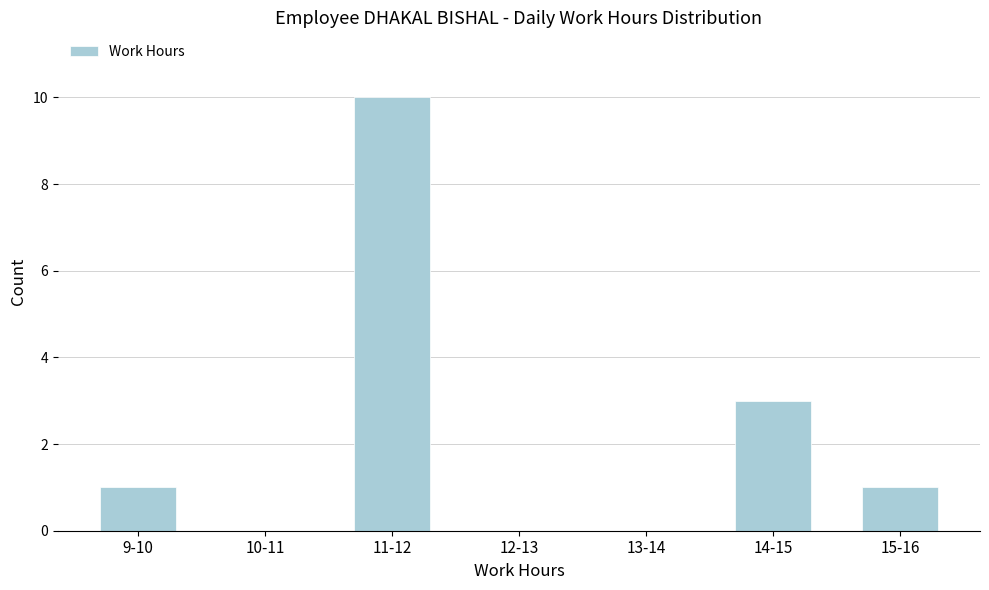

Reading left to right, transcribe all the data shown in this chart.

9-10=1	10-11=0	11-12=10	12-13=0	13-14=0	14-15=3	15-16=1